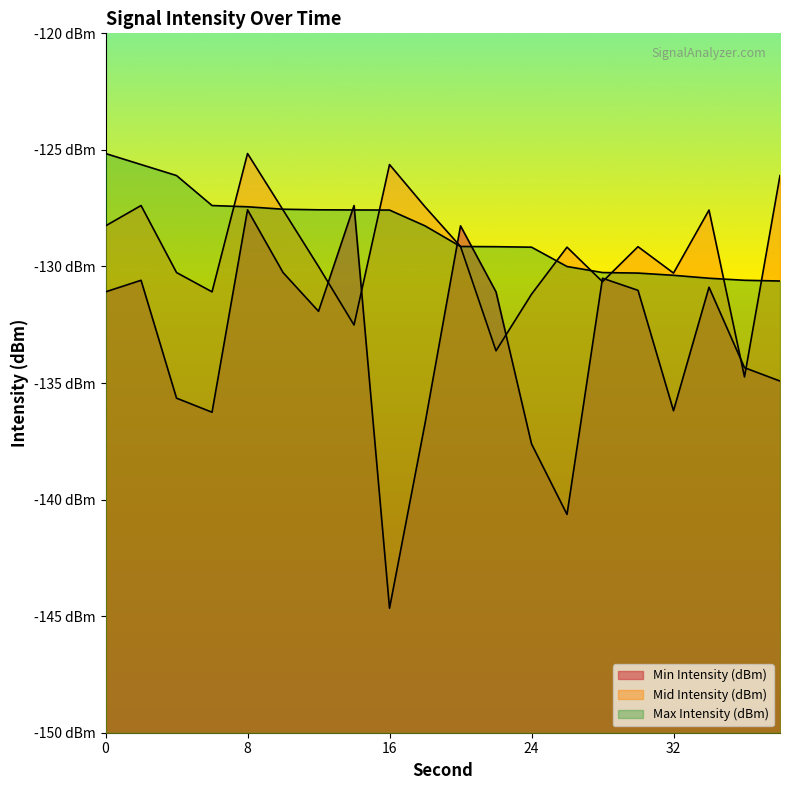

Is it true that Min Intensity (dBm) equals -193.8 at 0?

False